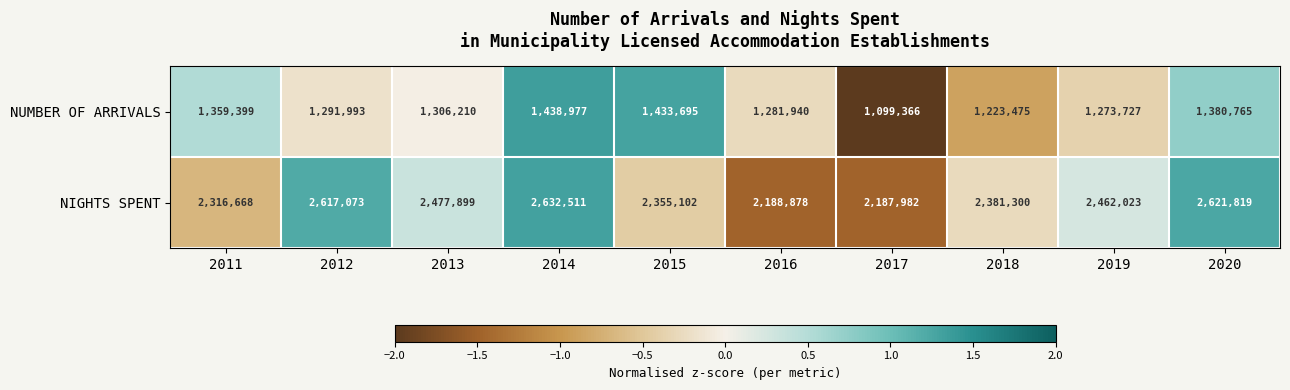

Which series changed the most between 2019 and 2020?

NIGHTS SPENT